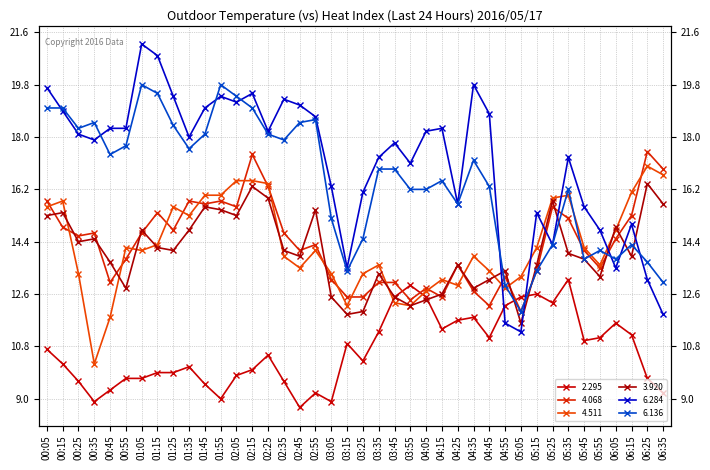

What is the label of the 24th point from the right?

02:45